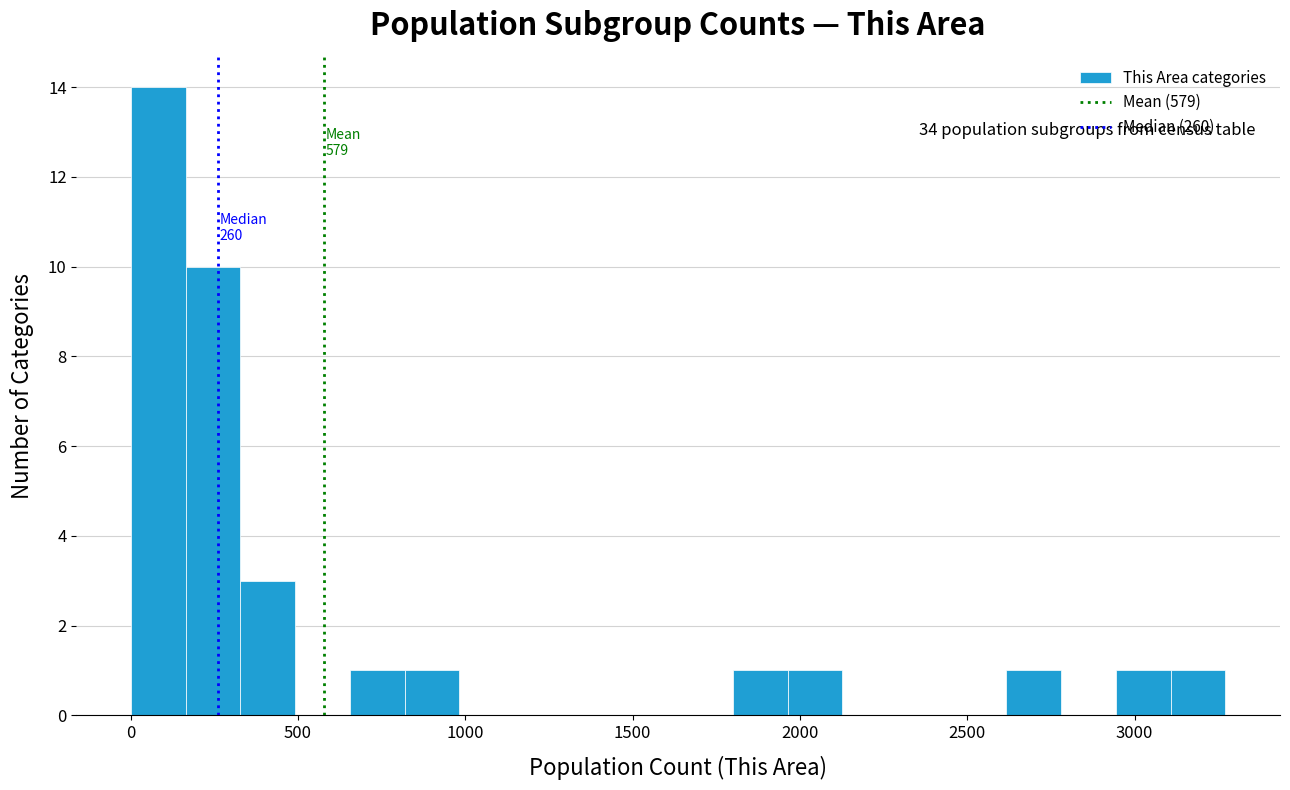

Around what value on the x-axis is the tallest bar? Give the approximate position of its centre, as read against the axis.

100